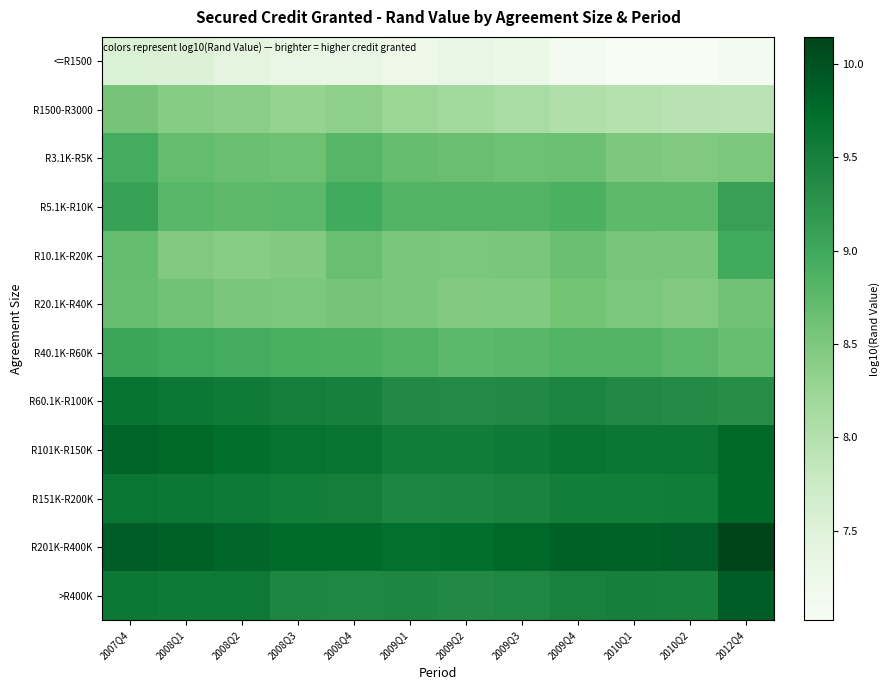

What is the greatest value displayed?

10.1